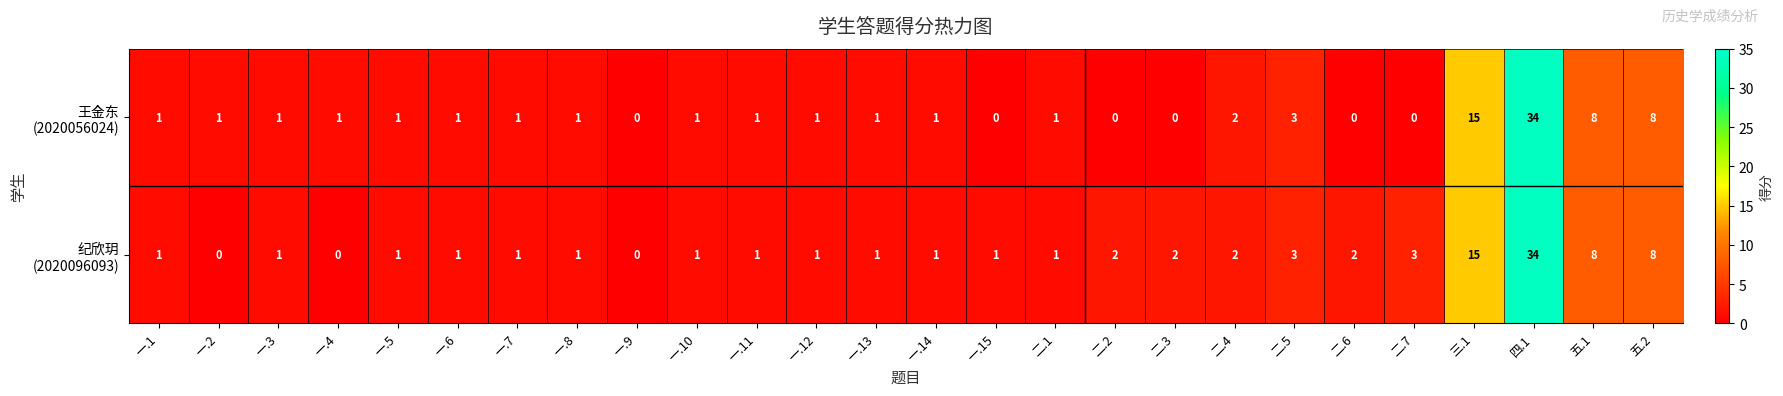

At which category is the sum across all series the highest?

四.1